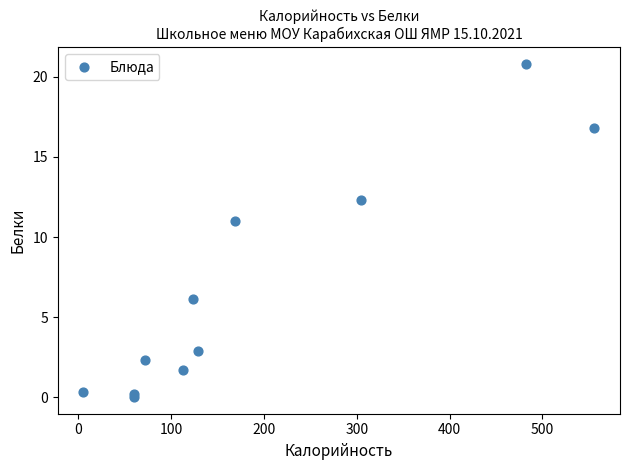

What Y value in the scatter plot is closest to 10?

11.0